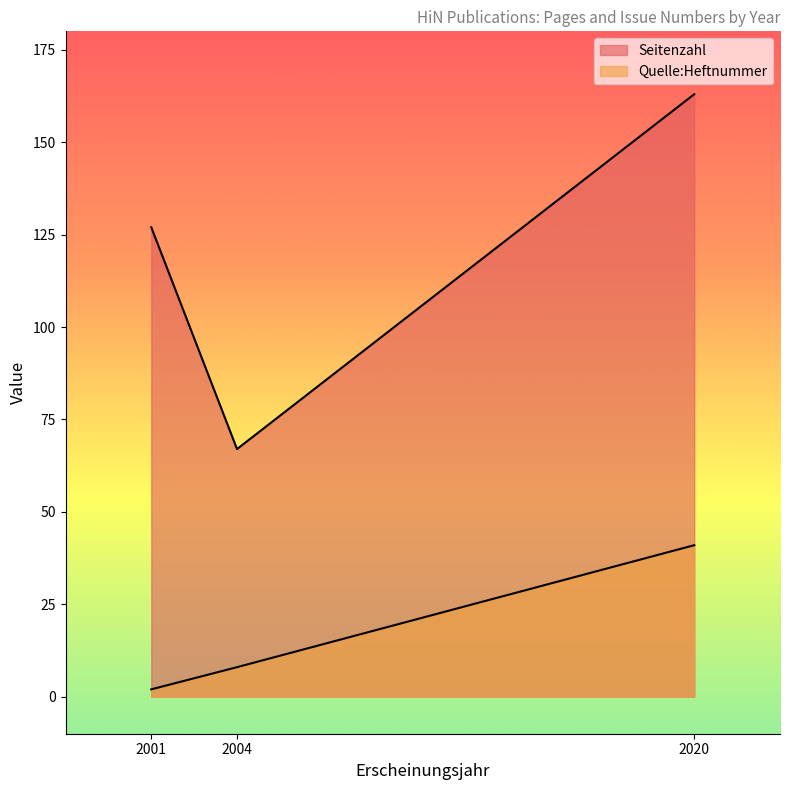

Which series changed the most between 2020 and 2001?

Quelle:Heftnummer